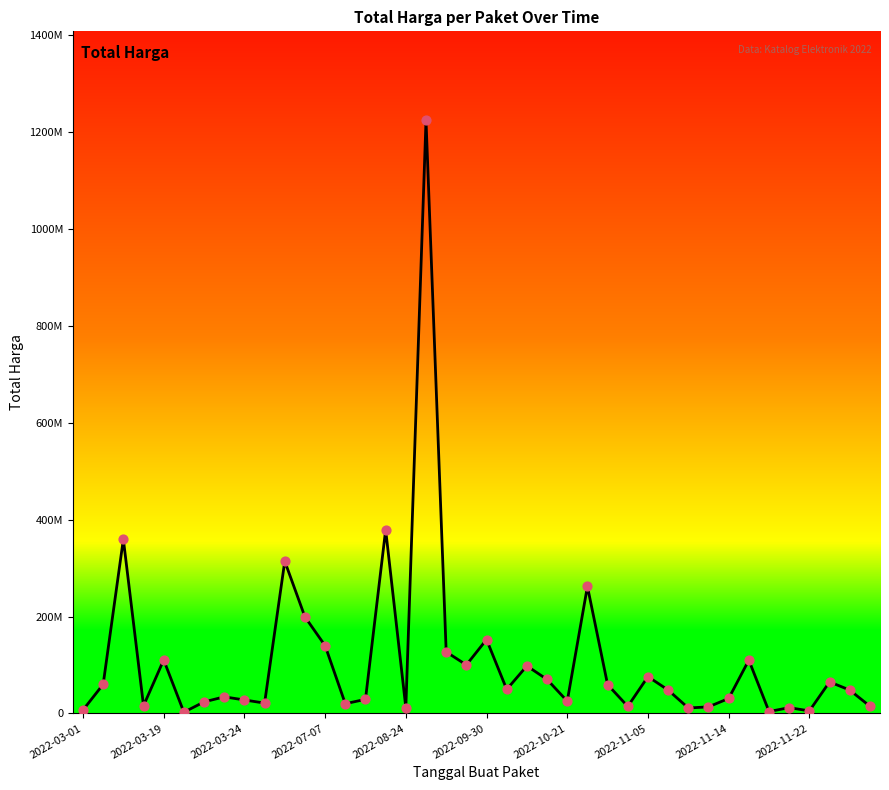

Does the chart have visible grid lines?

No